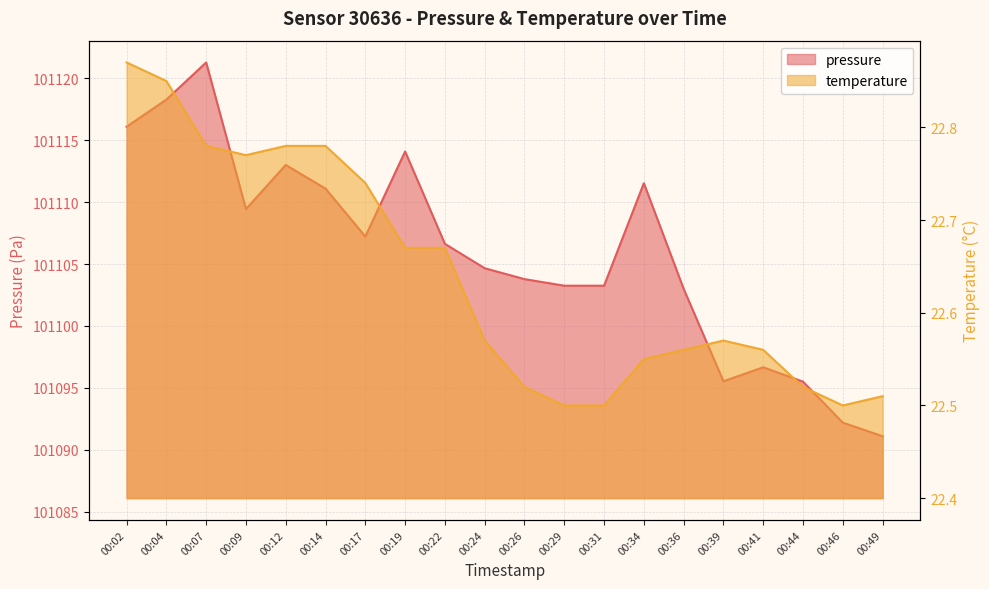

Is it true that pressure equals 101109.4 at 00:09?

True